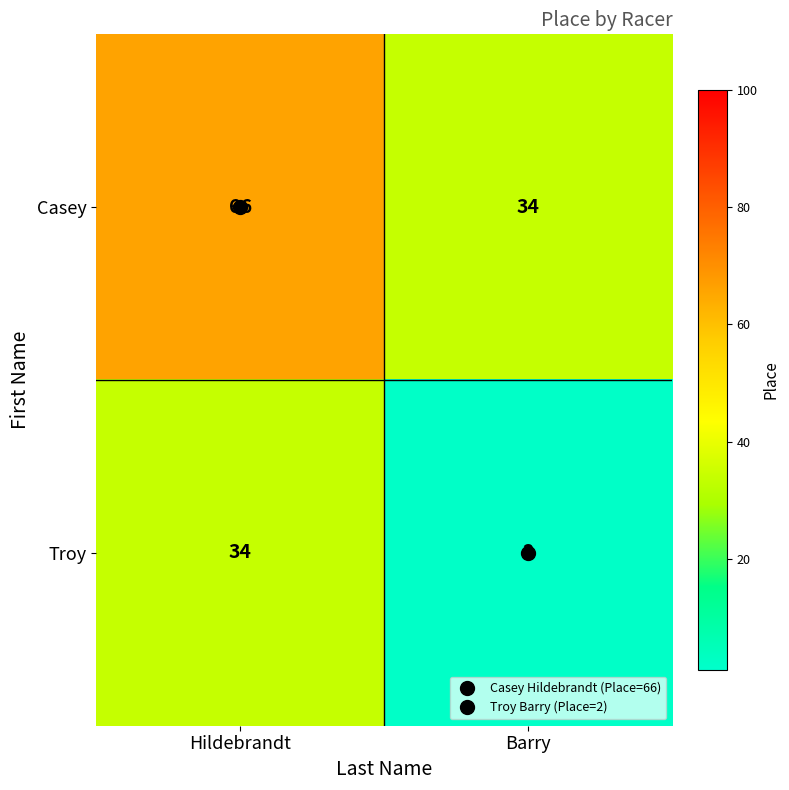

How many series are shown in this chart?

2